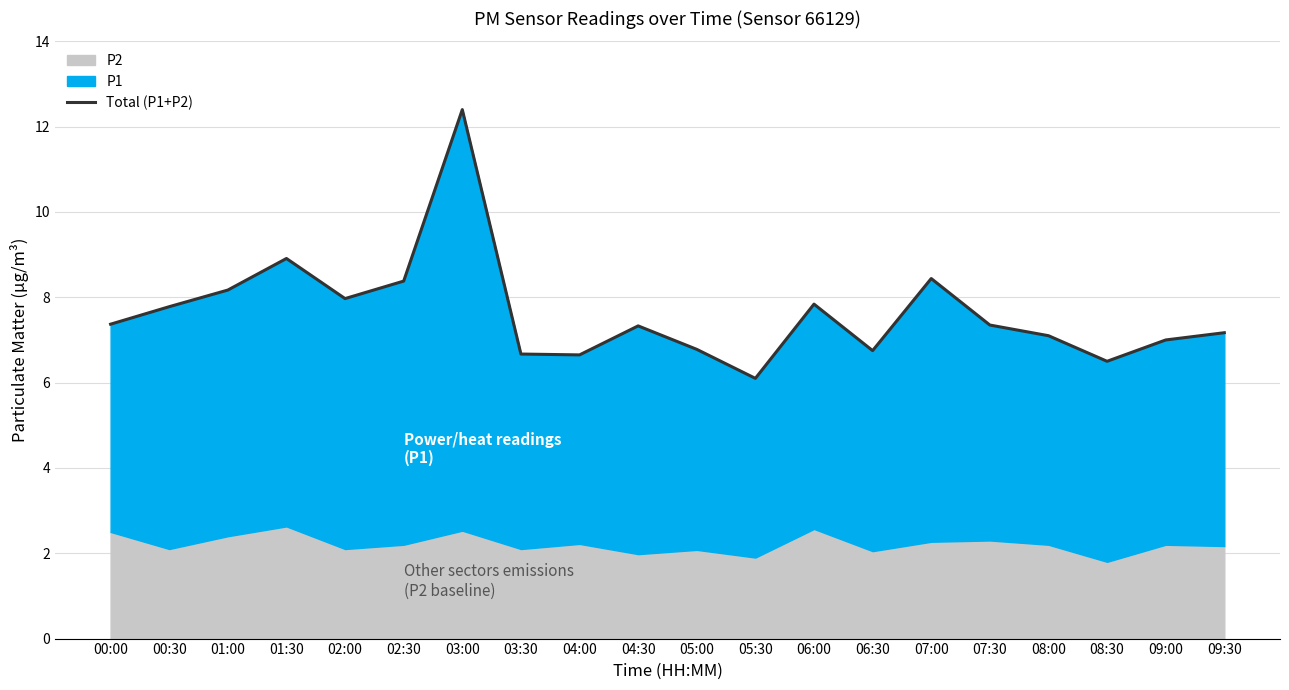

List the labels in order of value, smallest first.

05:30, 08:30, 04:00, 03:30, 06:30, 05:00, 09:00, 08:00, 09:30, 04:30, 07:30, 00:00, 00:30, 06:00, 02:00, 01:00, 02:30, 07:00, 01:30, 03:00